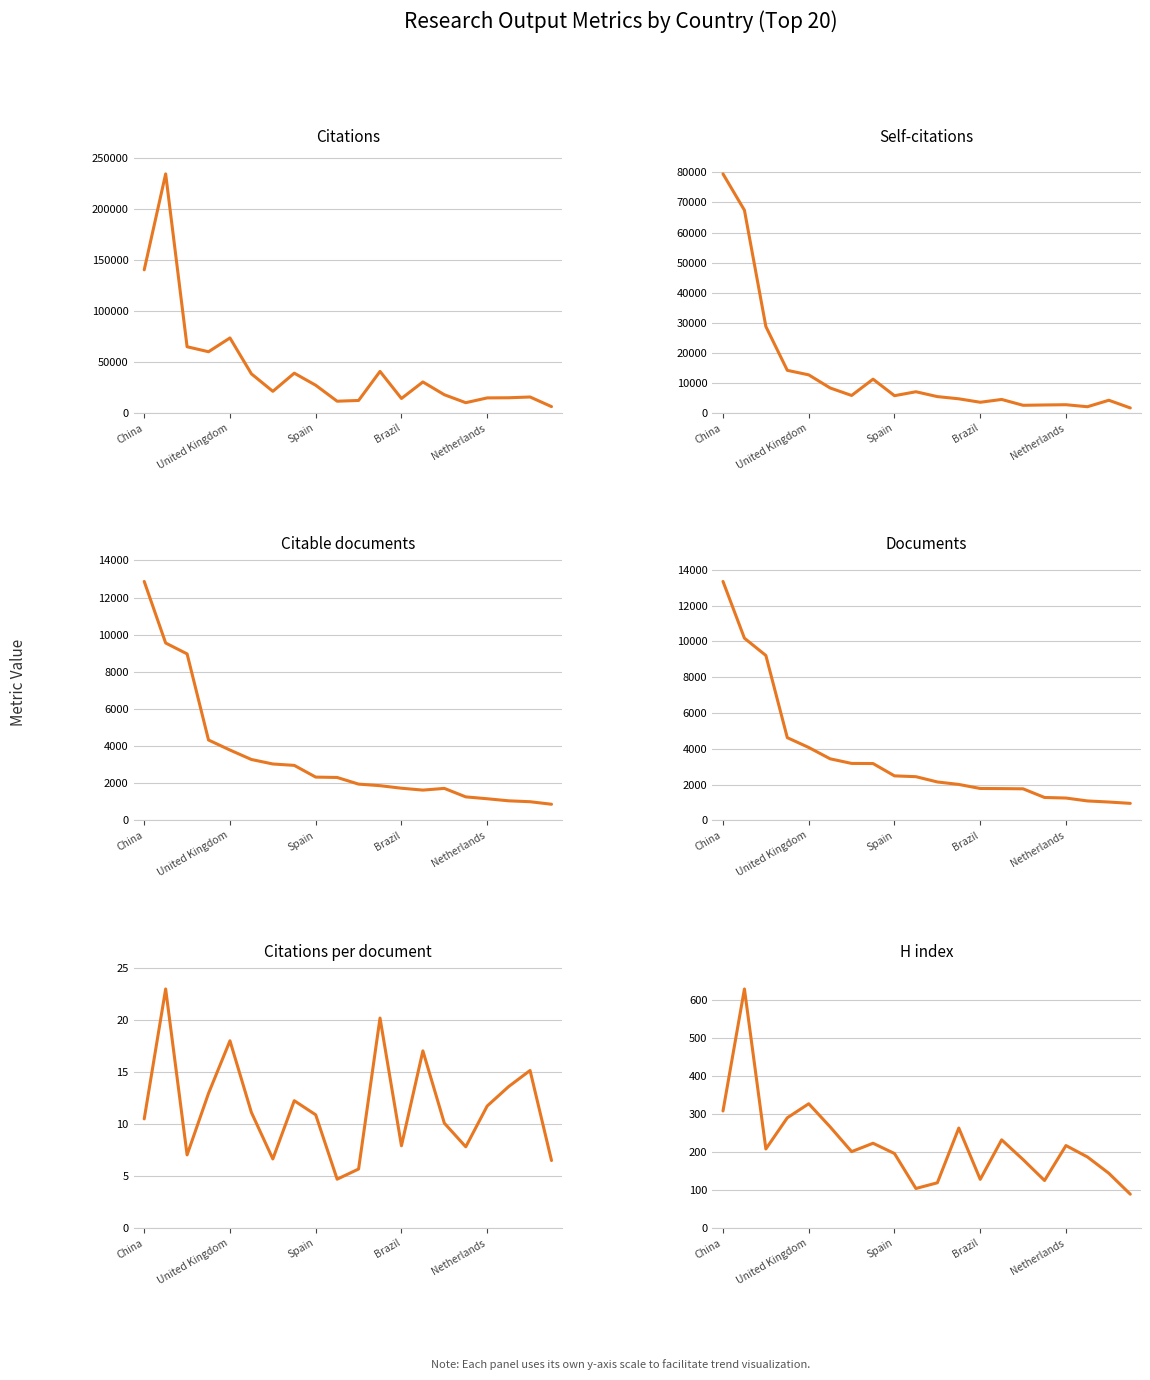

Does the chart display data point markers on the line(s)?

No